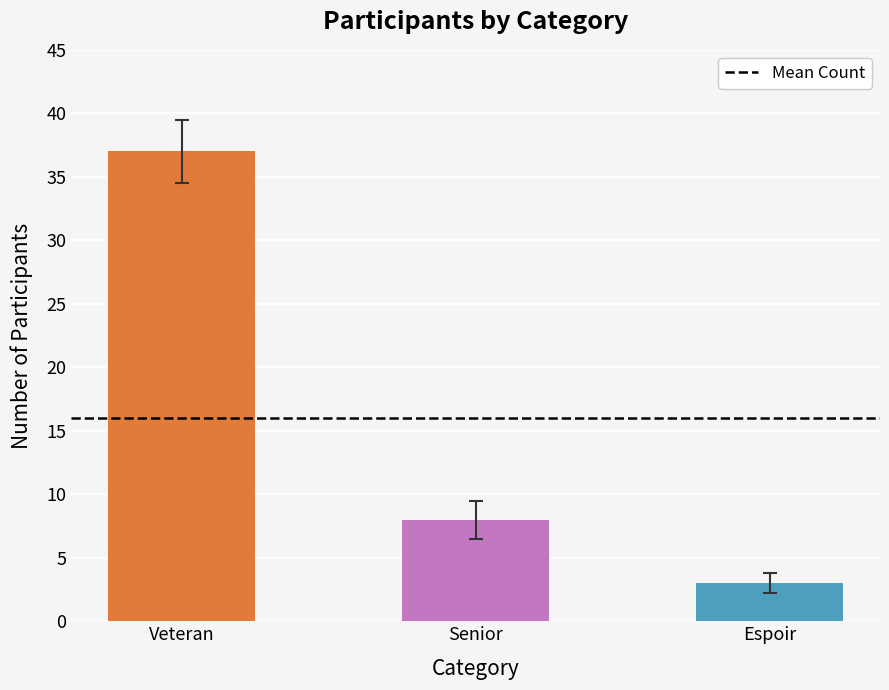

Which has a higher value, Espoir or Senior?

Senior